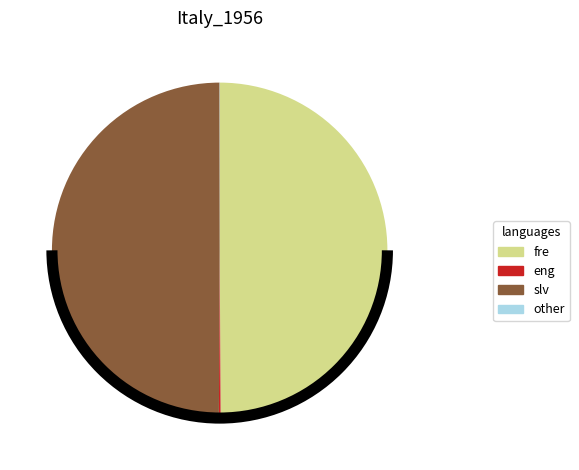

Is it true that fre is 50% of the pie?

True